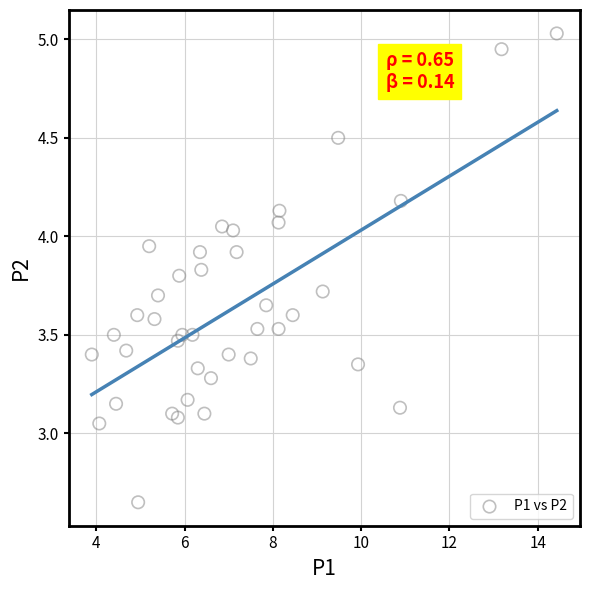

What is the range of Y values (max minus min)?

2.4